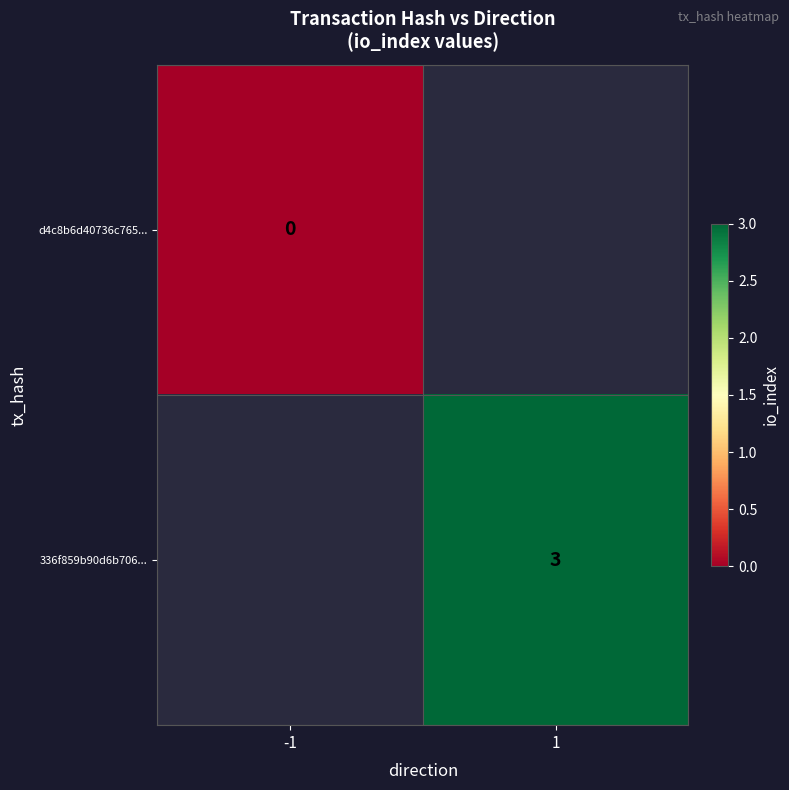

How many series are shown in this chart?

2